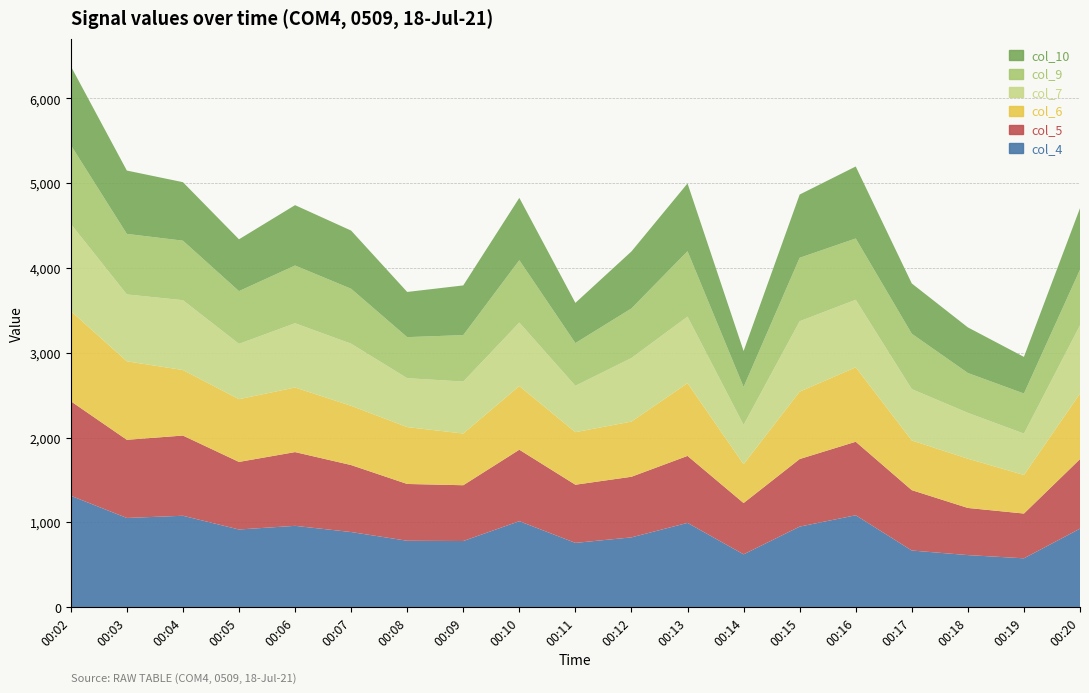

Reading right to left, extract all data points from this chart.

col_4: 925	575	613	667	1083	949	622	993	822	757	1013	779	782	885	958	915	1077	1051	1313
col_5: 820	528	556	712	867	797	605	790	715	686	843	658	670	790	870	797	946	922	1115
col_6: 773	455	581	586	878	795	458	858	651	620	751	610	671	699	762	740	773	926	1064
col_7: 806	488	541	606	797	831	464	785	750	547	749	613	577	733	758	653	824	789	1028
col_9: 656	473	470	653	723	748	447	772	585	504	736	548	484	648	681	622	702	714	930
col_10: 725	432	538	593	849	746	424	799	672	474	735	586	533	686	712	611	690	747	931